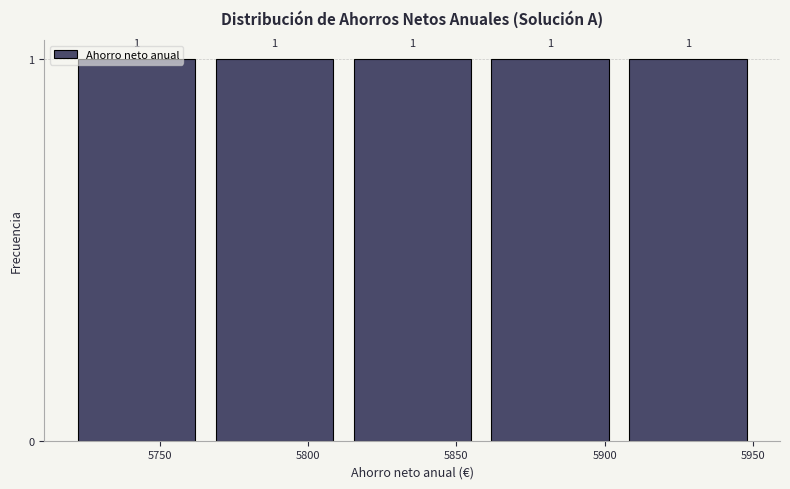

Reading left to right, transcribe this chart: for each bar, give the range it covers on the x-axis and its height. The bar edges are not printed on the chart, so give them approximately, as read against the axis.

5720 to 5765: 1
5765 to 5810: 1
5810 to 5860: 1
5860 to 5905: 1
5905 to 5950: 1